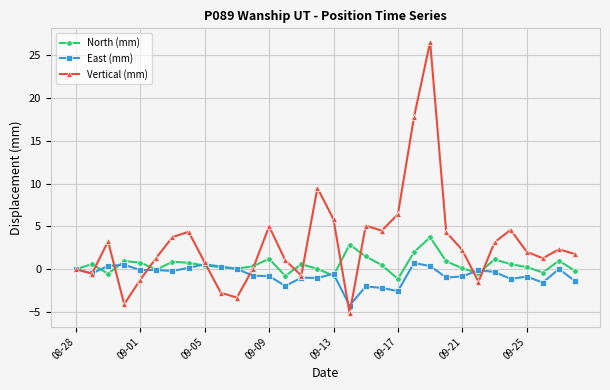

What is the greatest value displayed?

26.6